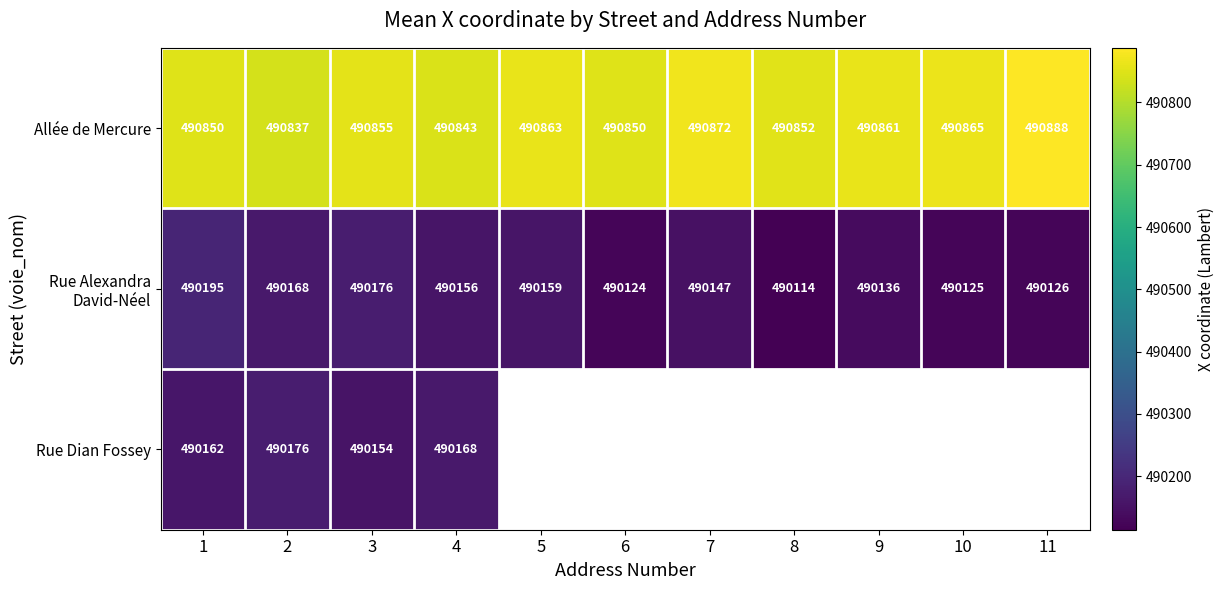

At how many categories does at least one series exceed 490492?

11